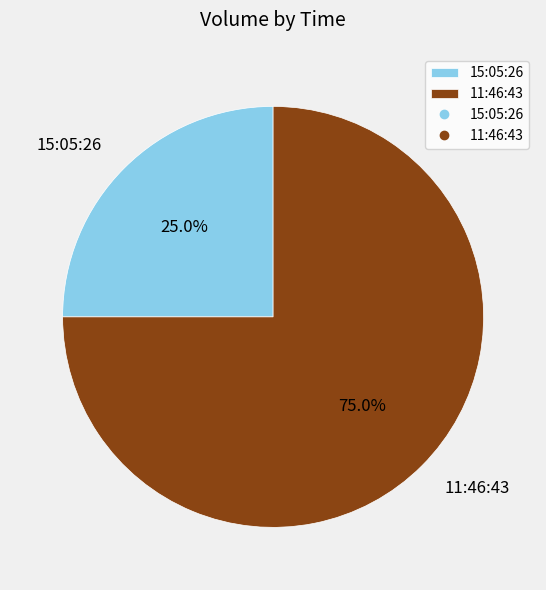

What is the majority slice?

11:46:43